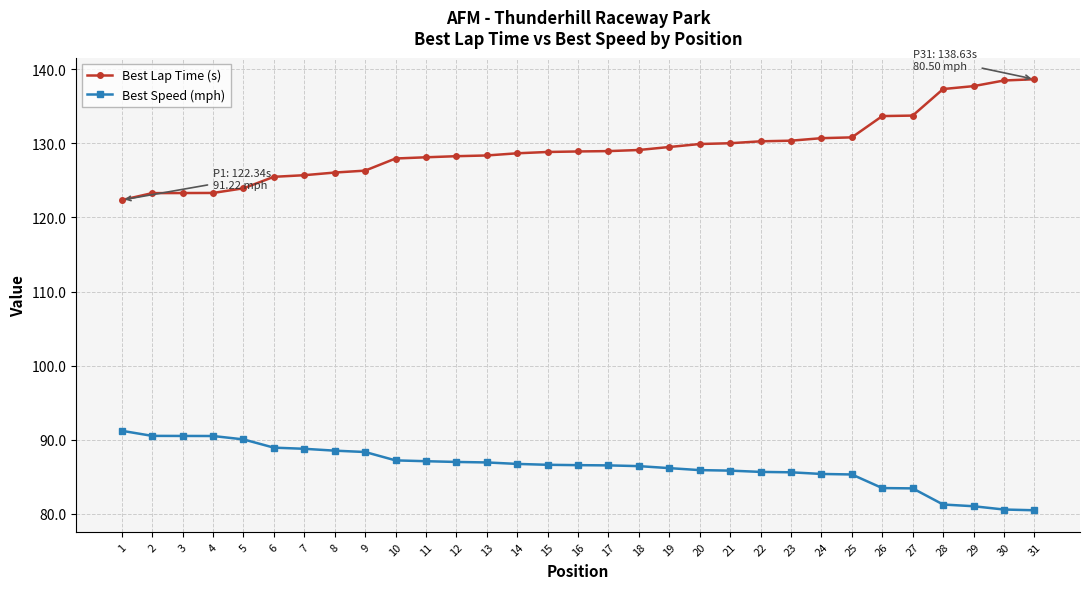

Count the number of data series in this chart.

2